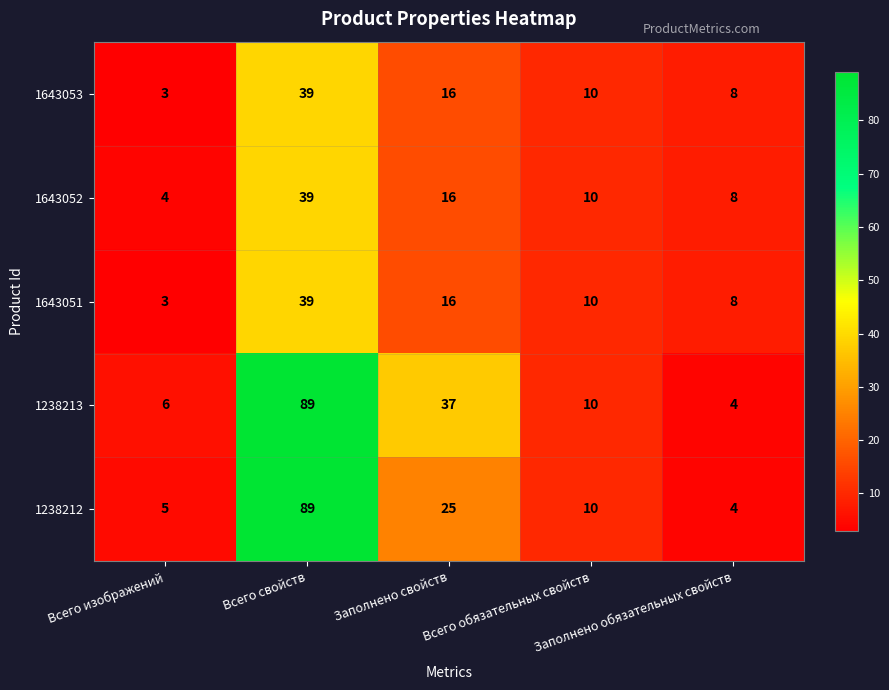

Which series has the largest total across all categories?

1238213